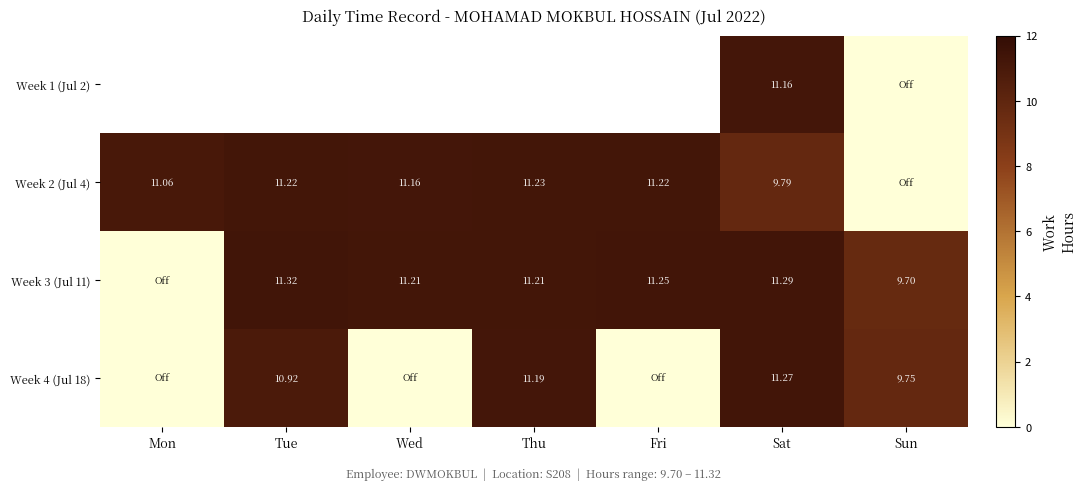

Is the value of Week 3 (Jul 11) at Thu greater than the value of Week 1 (Jul 2) at Sat?

Yes